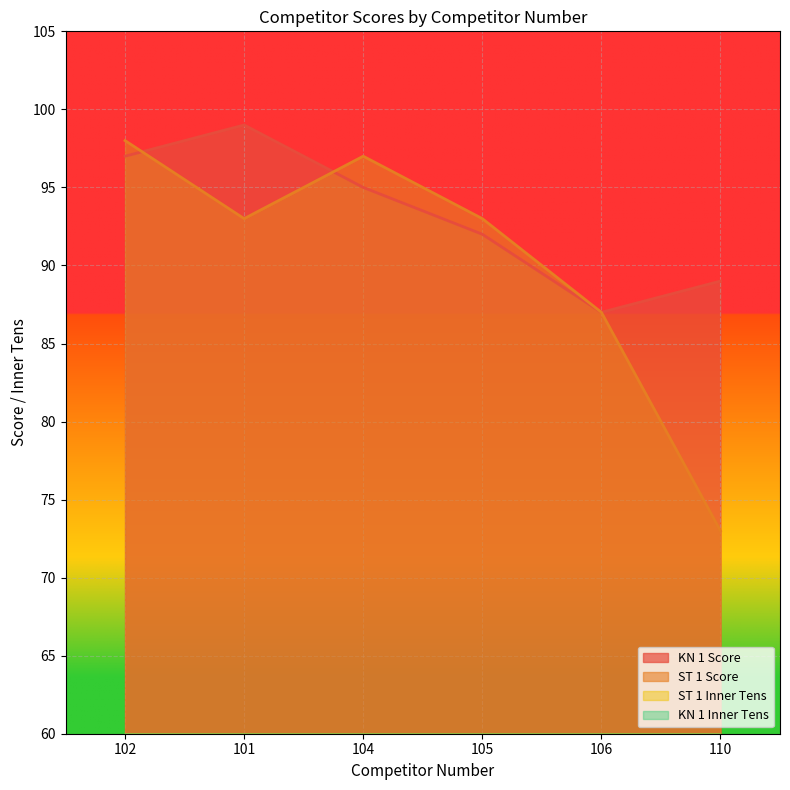

Is the value of ST 1 Inner Tens at 110 greater than the value of ST 1 Score at 110?

No